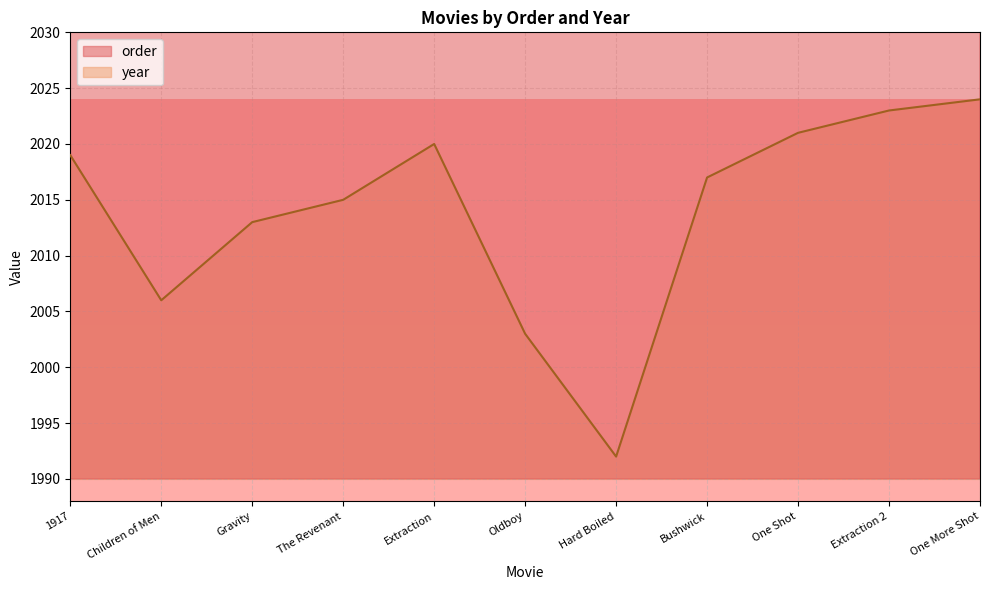

Rank the categories by order value from highest to lowest.

One More Shot, Extraction 2, One Shot, Bushwick, Hard Boiled, Oldboy, Extraction, The Revenant, Gravity, Children of Men, 1917